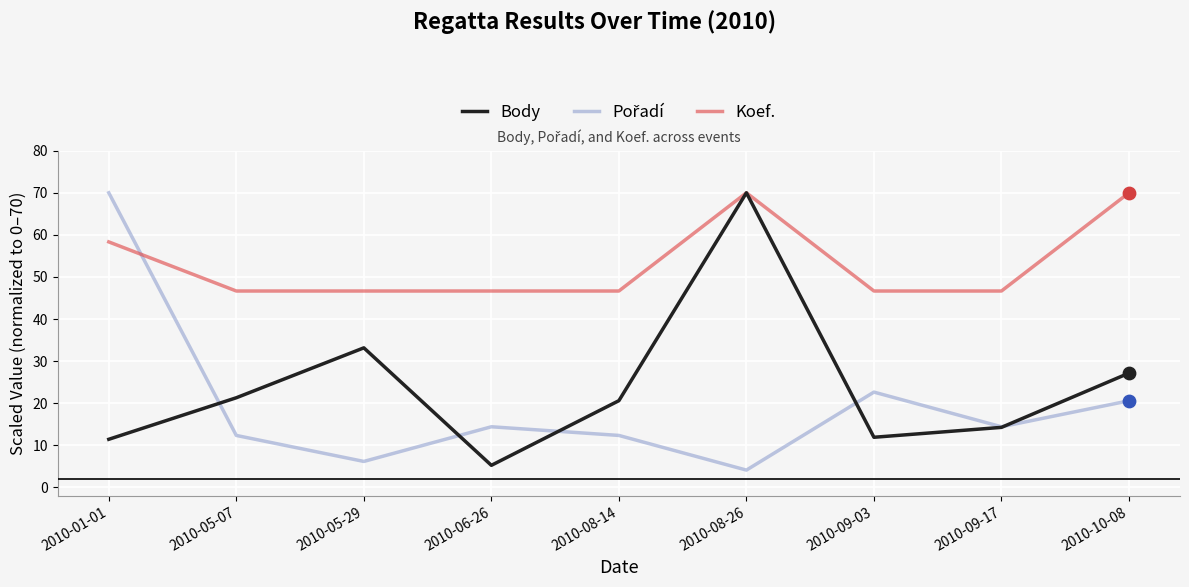

What is the total value across all series at 2010-08-26?

144.1